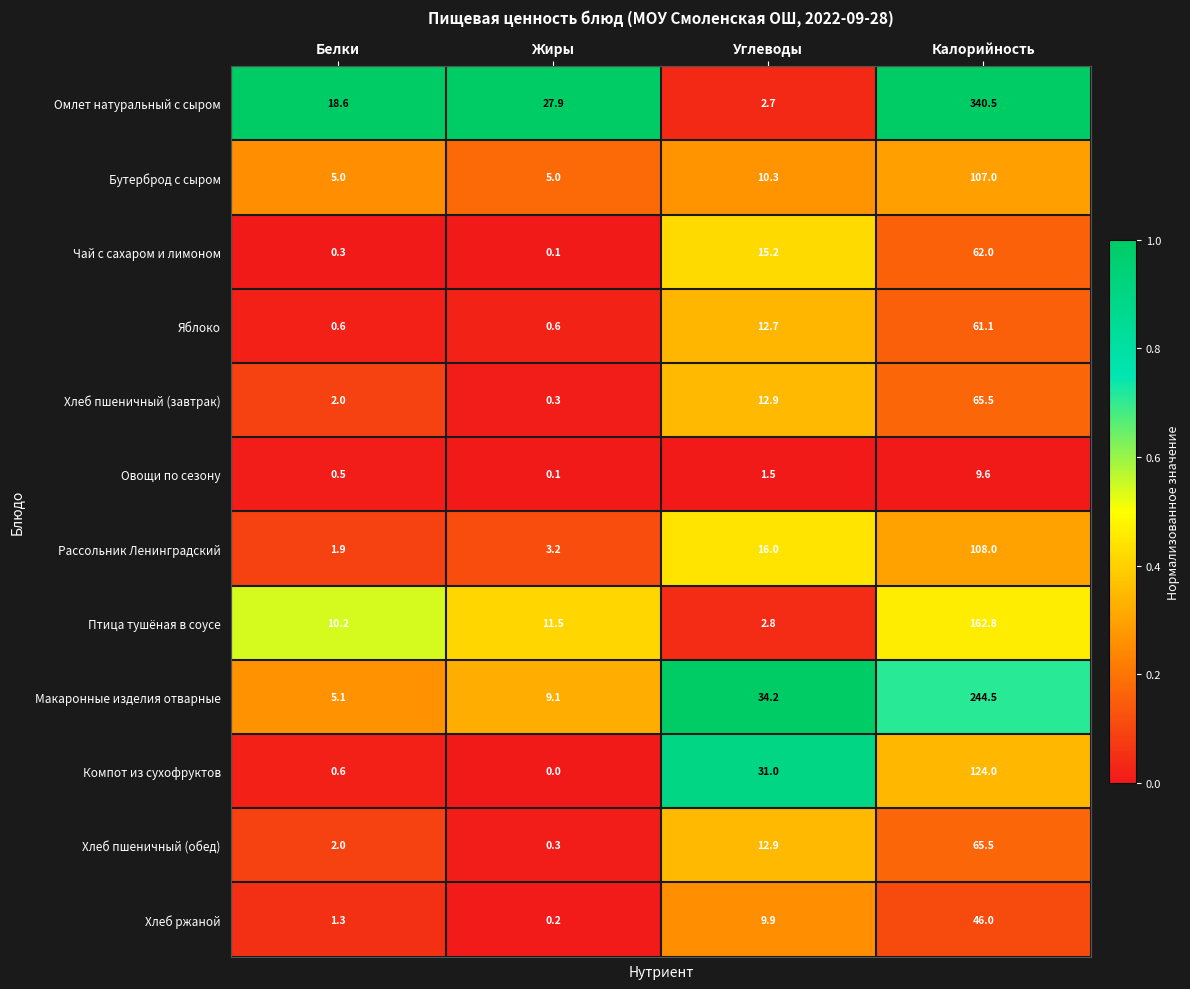

List the labels in order of Рассольник Ленинградский value, smallest first.

Белки, Жиры, Углеводы, Калорийность